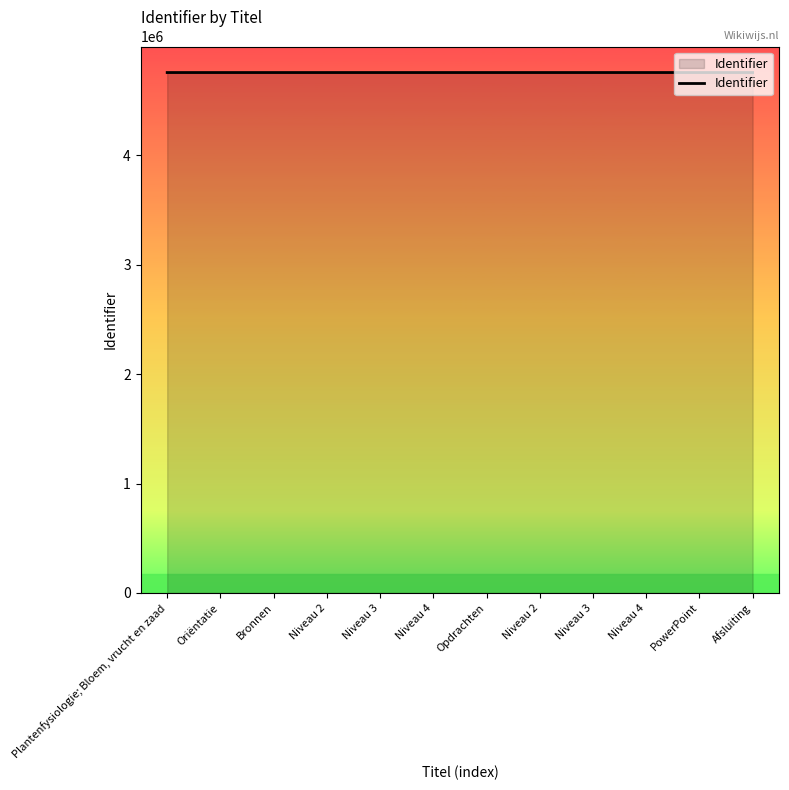

Which has a higher value, Opdrachten or Niveau 3?

Niveau 3